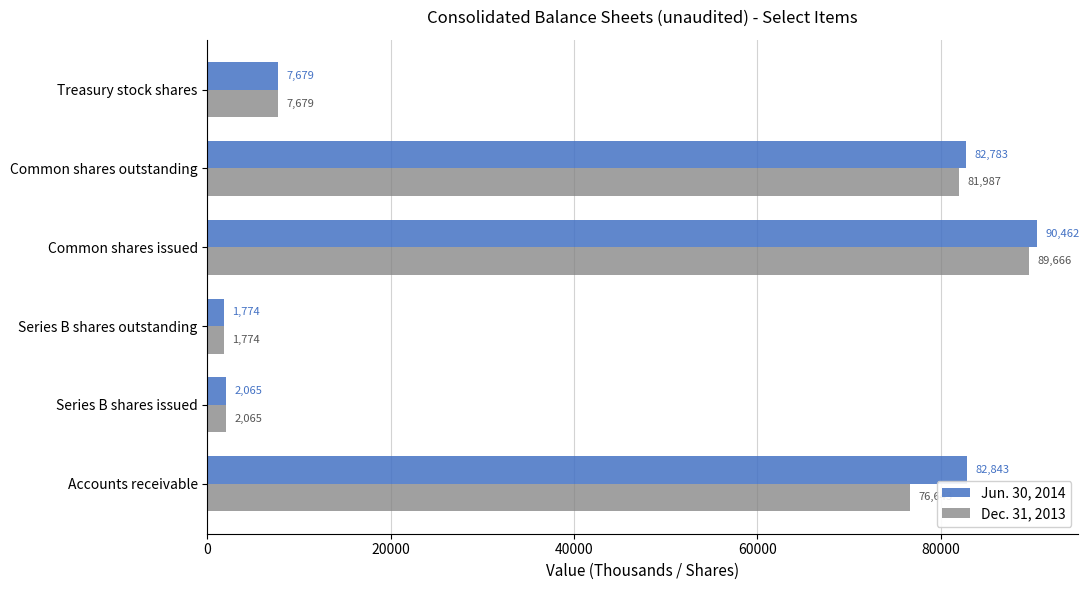

What is the sum of all Jun. 30, 2014 values?

267606